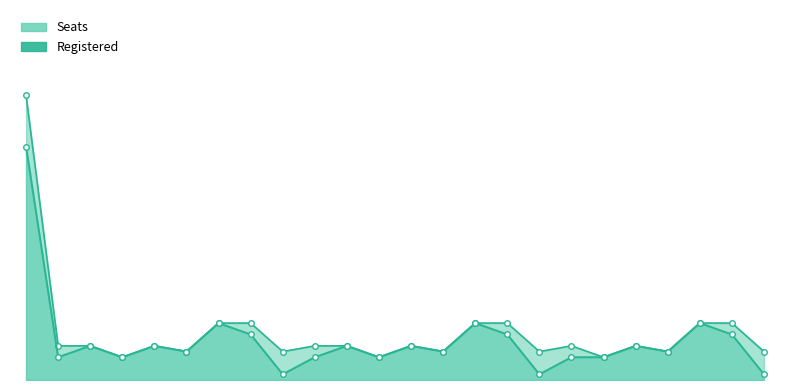

Between 22661D and 22673D, which series saw the biggest shift?

Registered